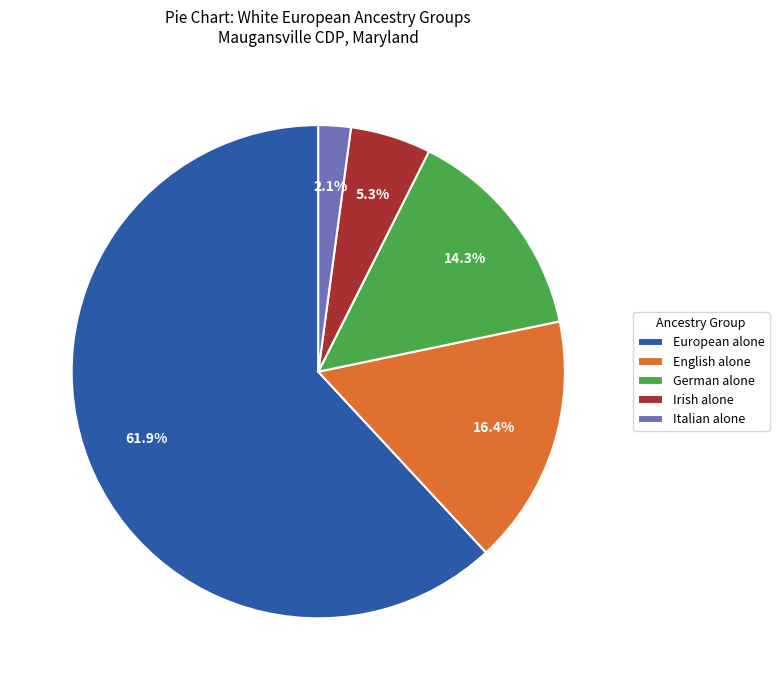

Is there any slice that represents more than half of the pie?

Yes